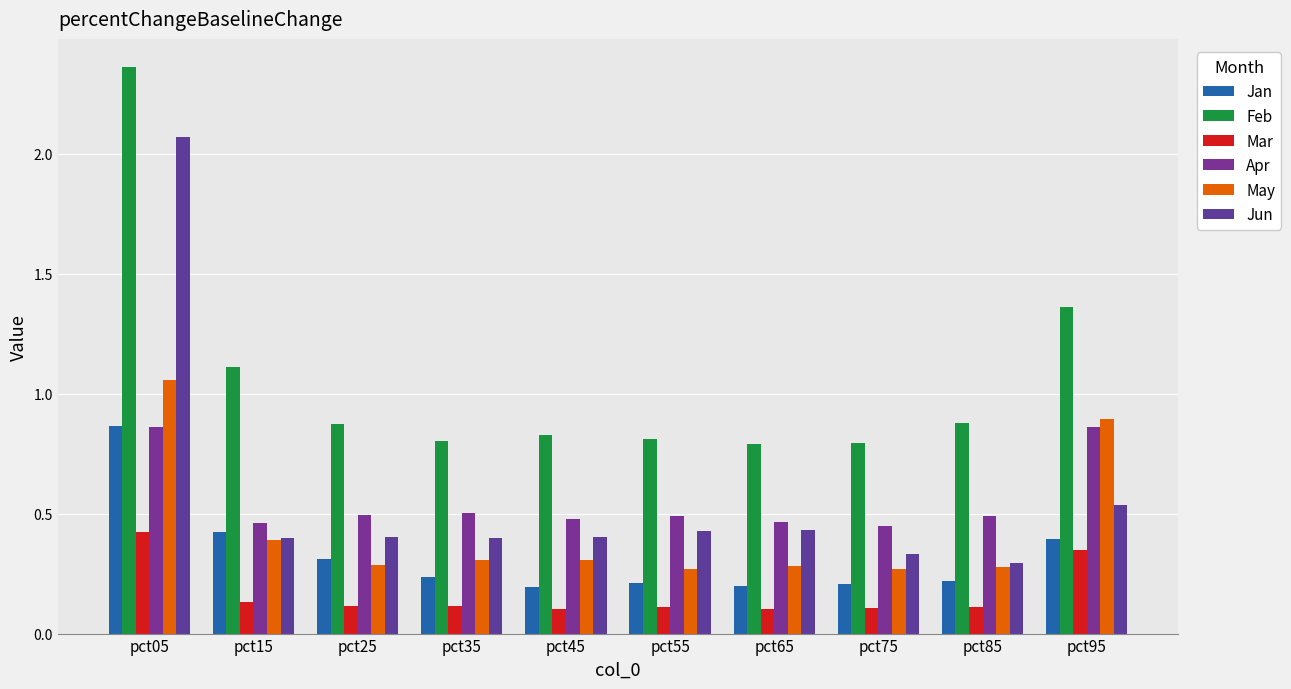

At which category is the sum across all series the highest?

pct05